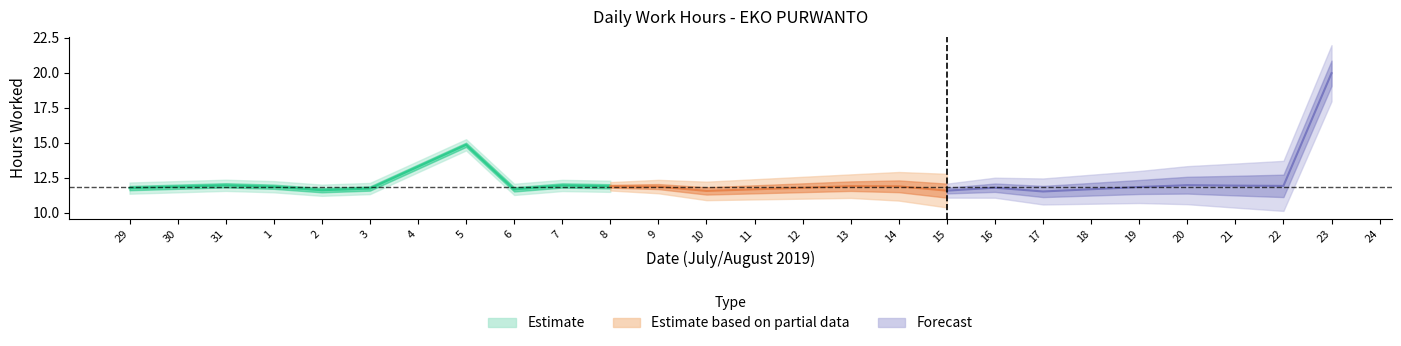

What is the ratio of the value at 3 to the value at 16?

1.0